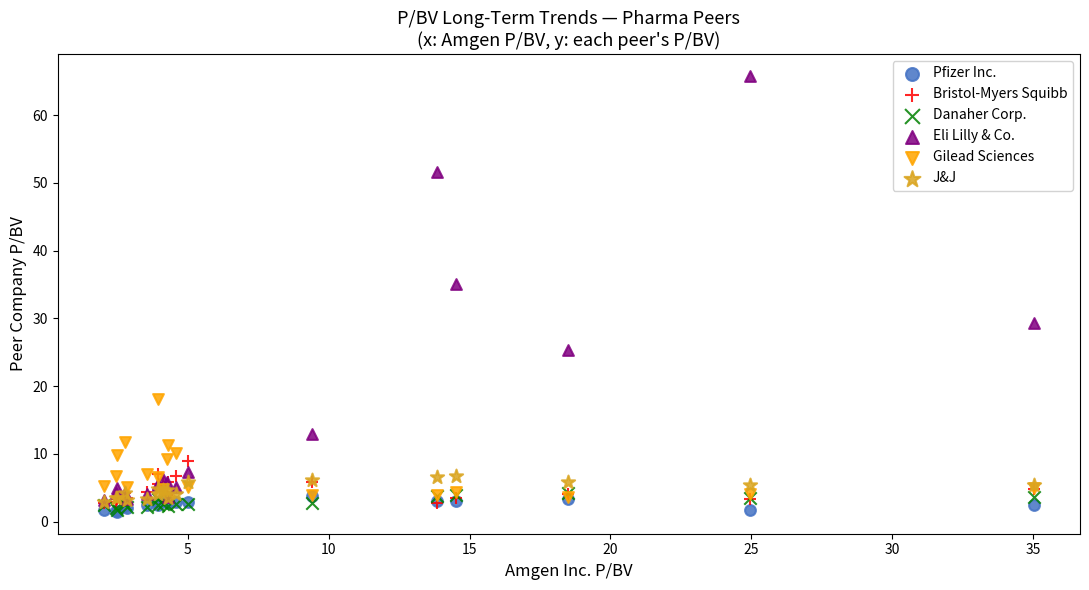

Which series has the widest spread of Y values?

Eli Lilly & Co.